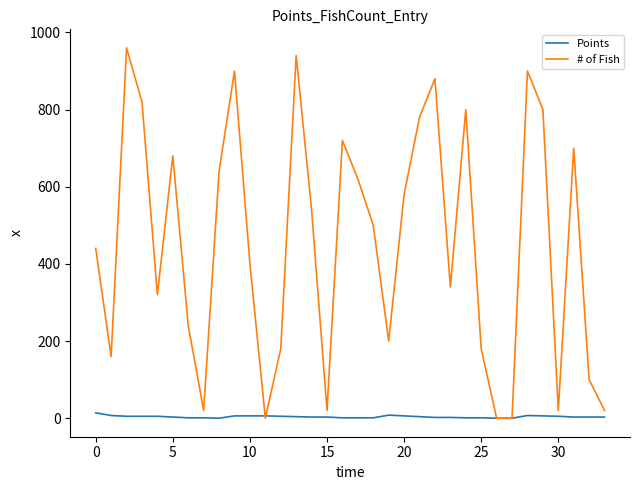

Rank the series by their maximum value, from highest to lowest.

# of Fish, Points